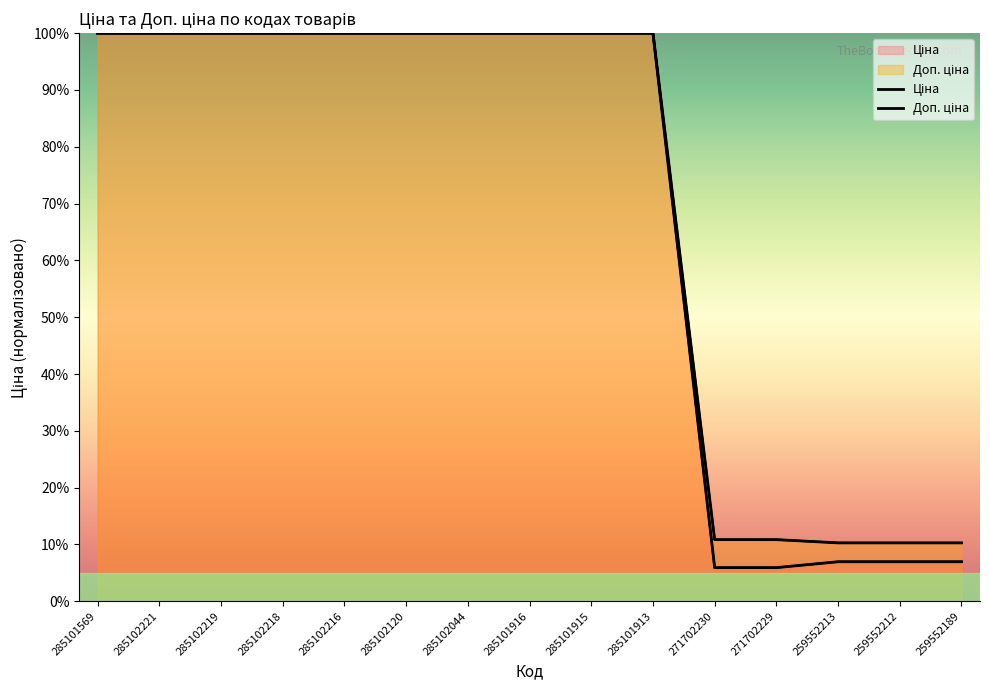

True or false: Ціна and Доп. ціна intersect in this chart.

False